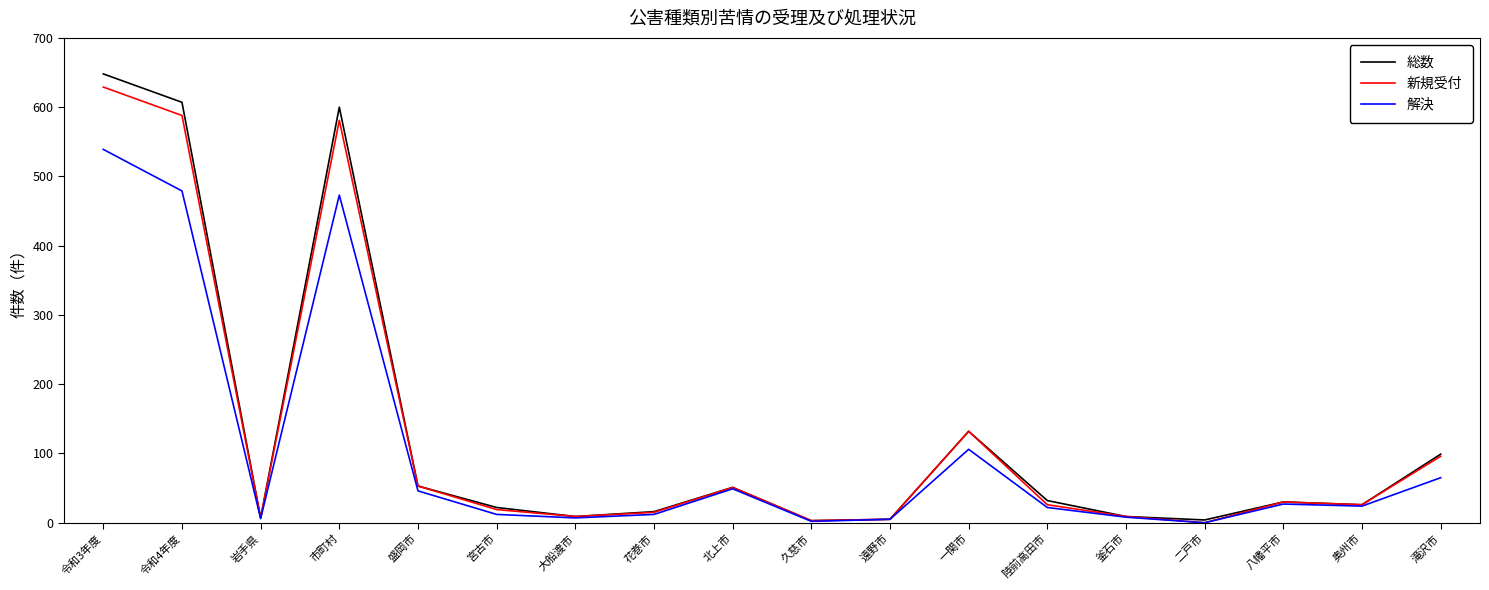

List the series in order of their peak value, lowest first.

解決, 新規受付, 総数